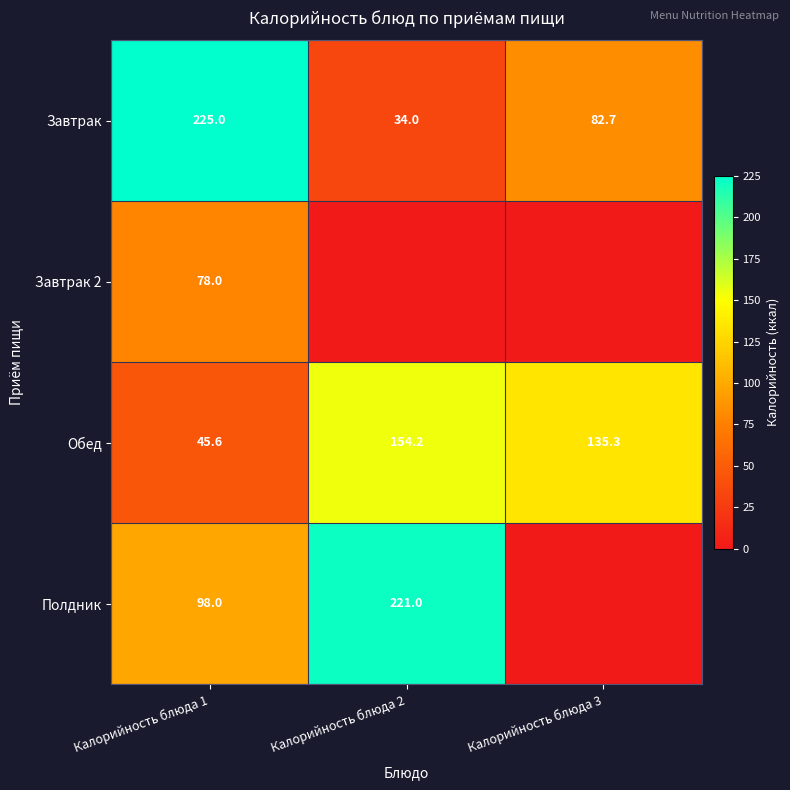

What is the maximum value shown in the chart?

225.0